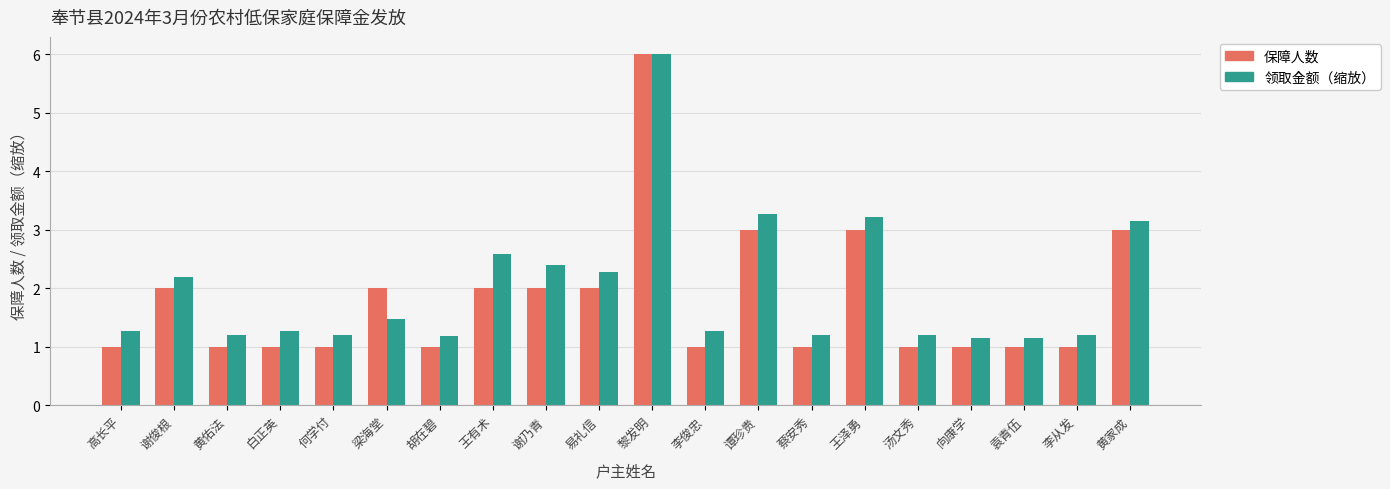

What is the label of the 12th bar from the right?

谢乃青